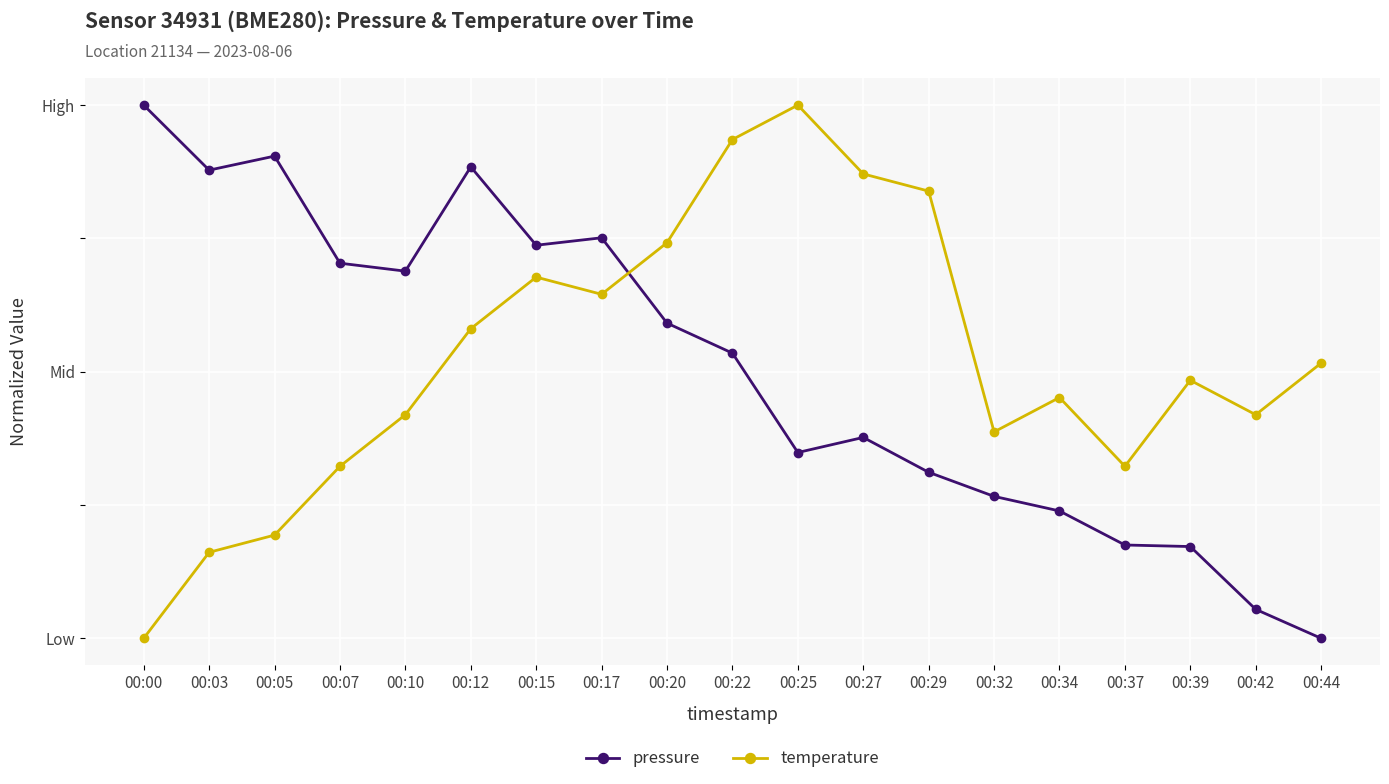

Where is pressure nearest to the value 0?

00:44